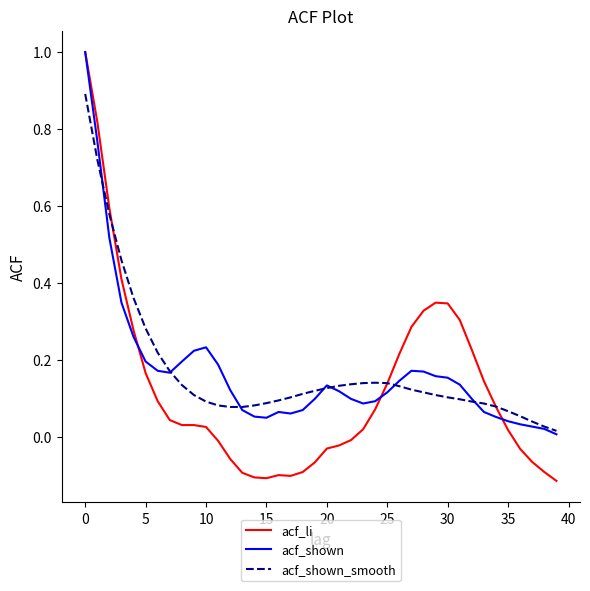

What is the maximum value shown in the chart?

1.0